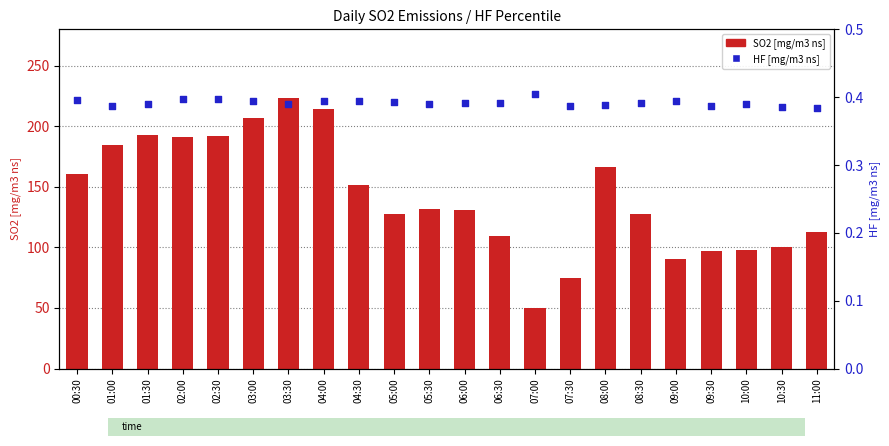

What is the total value across all series at 09:00?

90.5